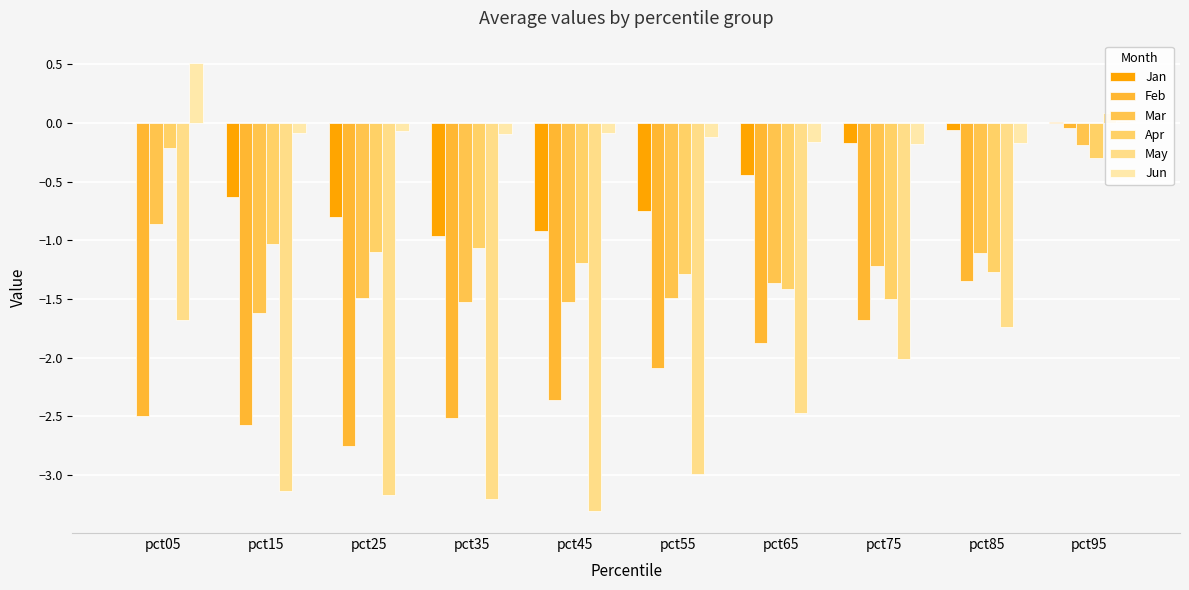

What is the value of the Apr bar at the 5th from the left?

-1.2